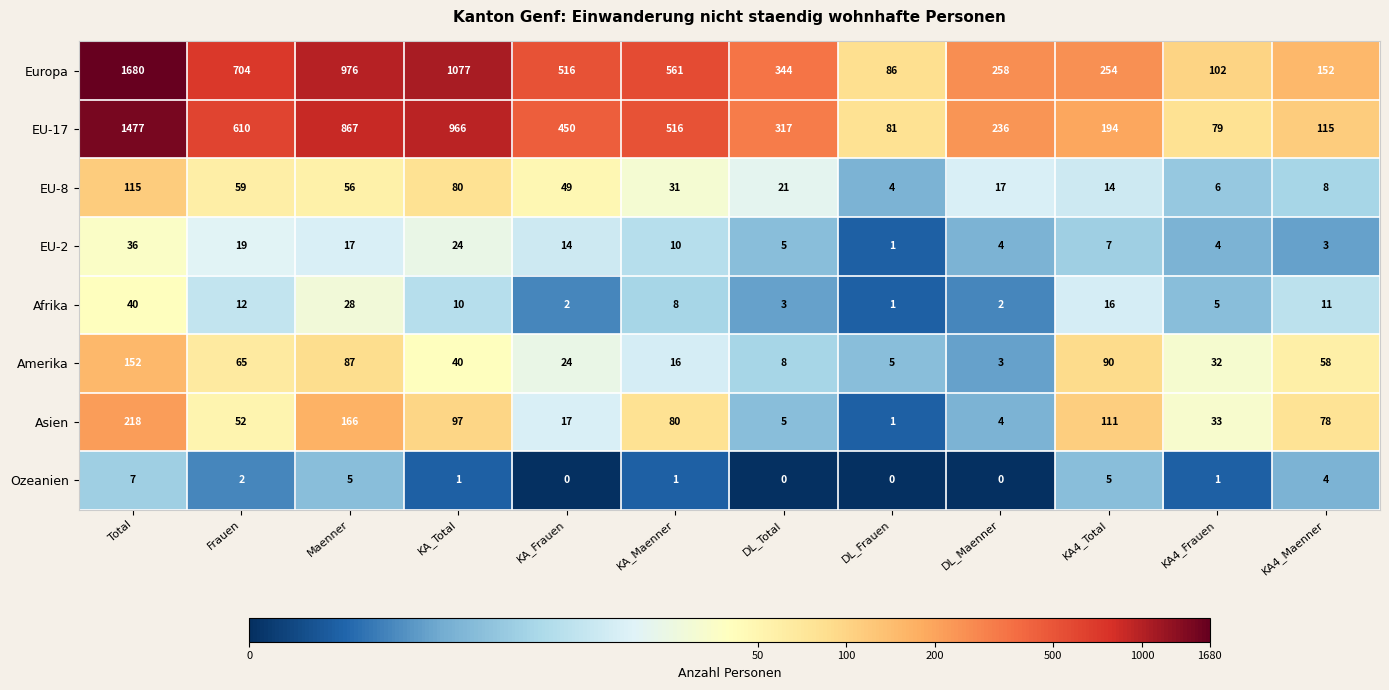

Which series has the widest spread of values?

Europa